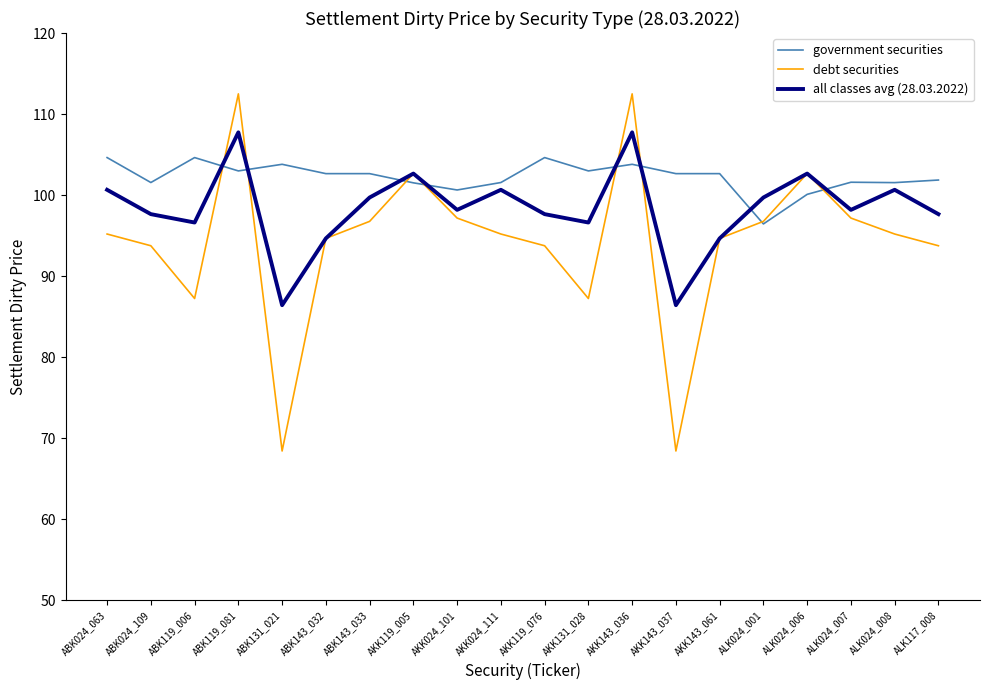

The all classes avg (28.03.2022) series shows 147.4 at ABK024_063. True or false?

False